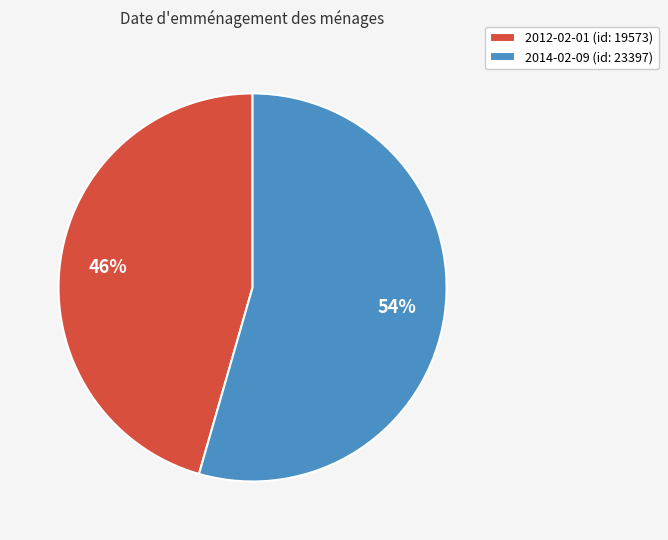

Is there any slice that represents more than half of the pie?

Yes